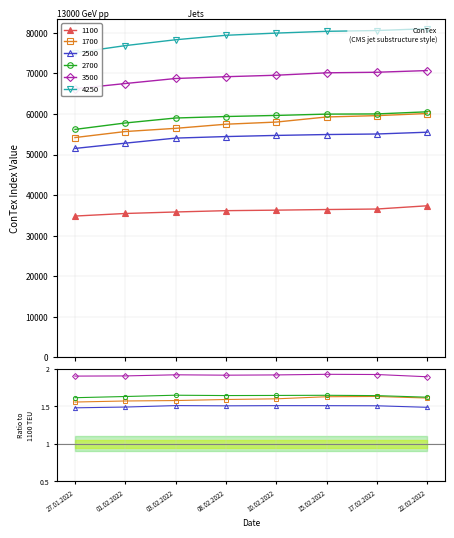

True or false: 1700 and 3500 cross at least once.

False